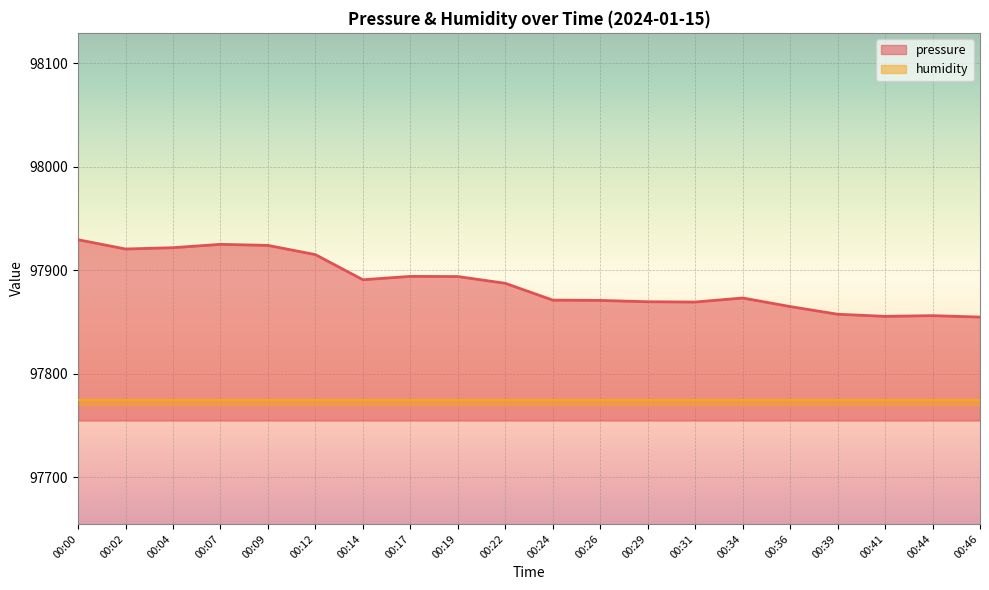

Is it true that pressure equals 140643.3 at 00:36?

False